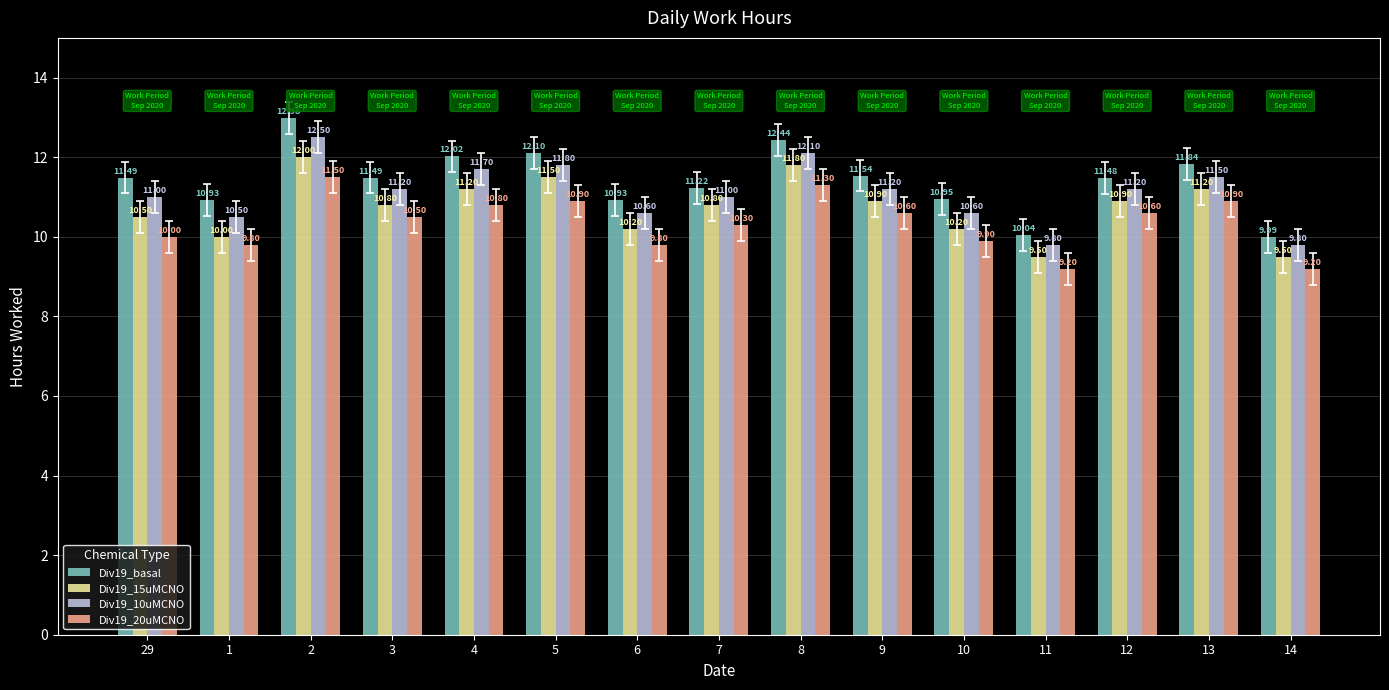

Which category has the highest value in the Div19_15uMCNO series?

2